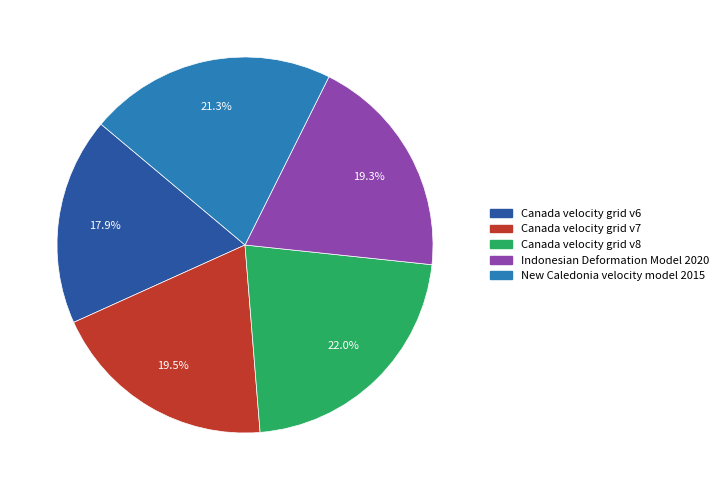

Approximately how many times larger is the value at Indonesian Deformation Model 2020 compared to Canada velocity grid v7?

1.0